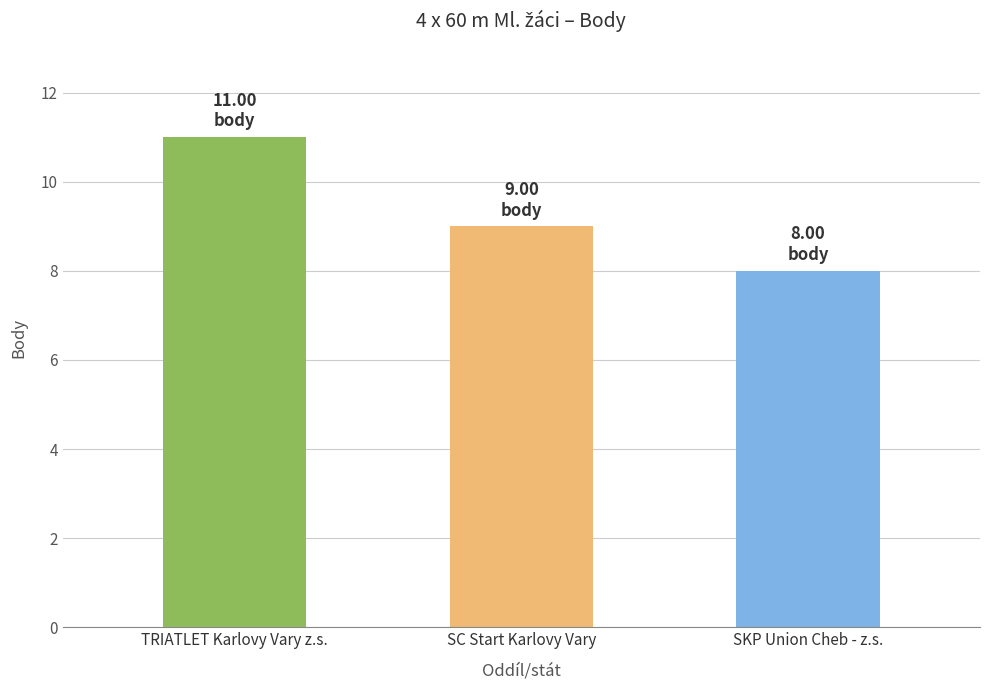

At which category does the chart reach its peak across all series?

TRIATLET Karlovy Vary z.s.